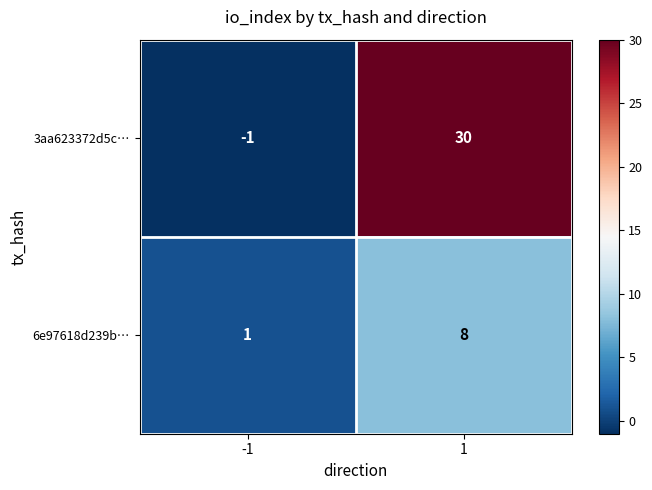

Reading left to right, transcribe all the data shown in this chart.

3aa623372d5c…: -1=-1	1=30
6e97618d239b…: -1=1	1=8